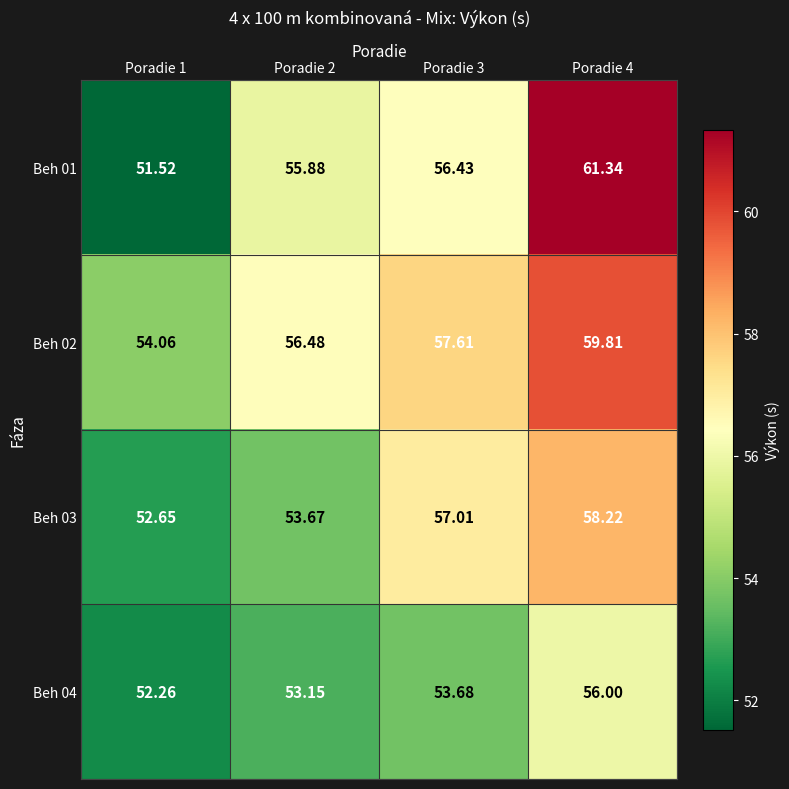

Is the value of Beh 03 at Poradie 2 greater than the value of Beh 04 at Poradie 2?

Yes